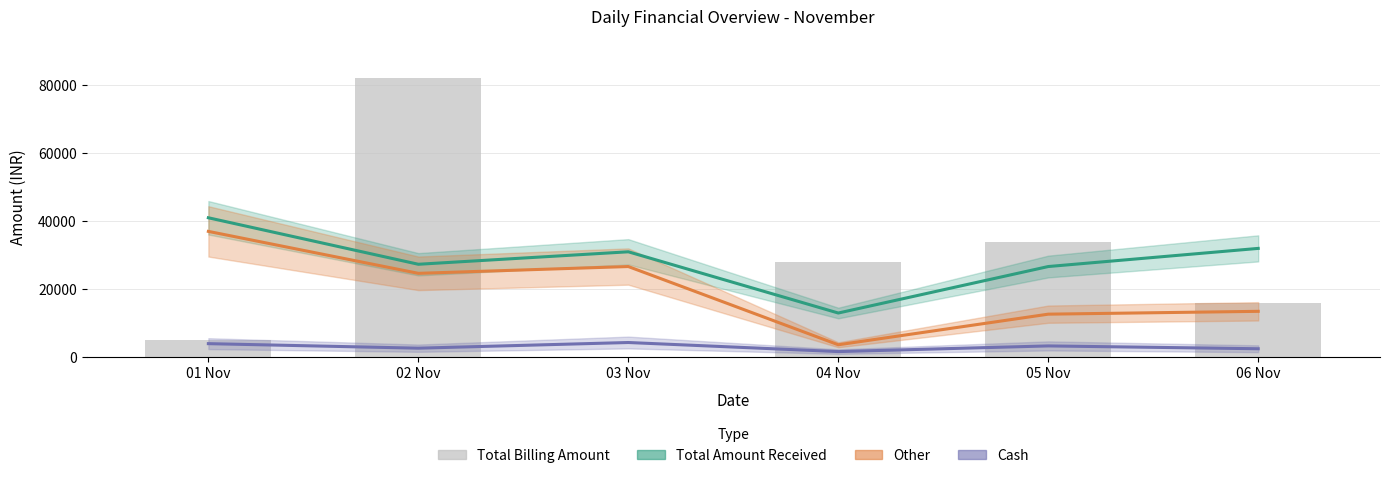

Rank the series at 03 Nov from highest to lowest value.

Total Amount Received, Other, Cash, Total Billing Amount